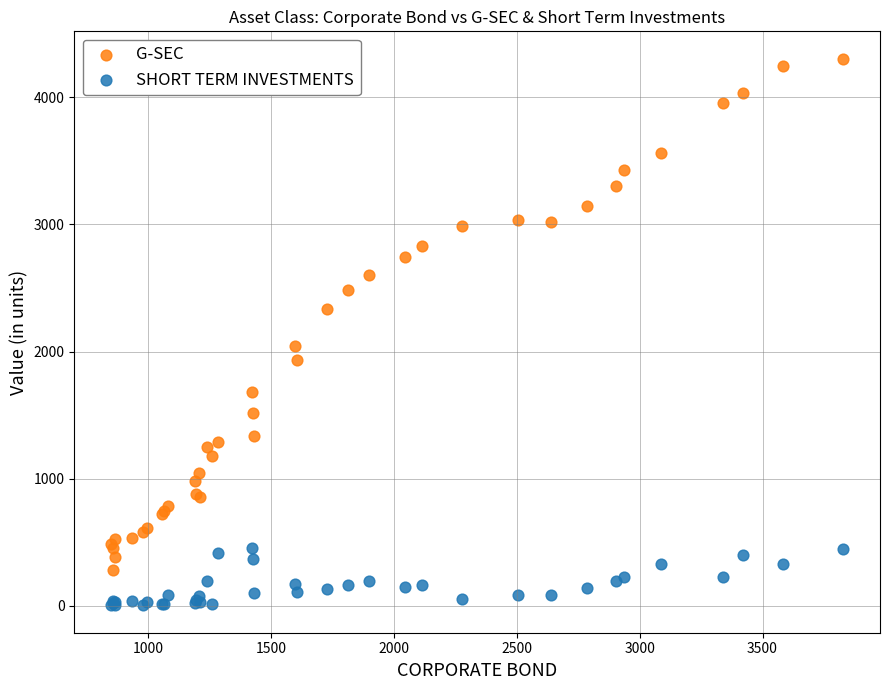

Which series contains the lowest Y value?

SHORT TERM INVESTMENTS